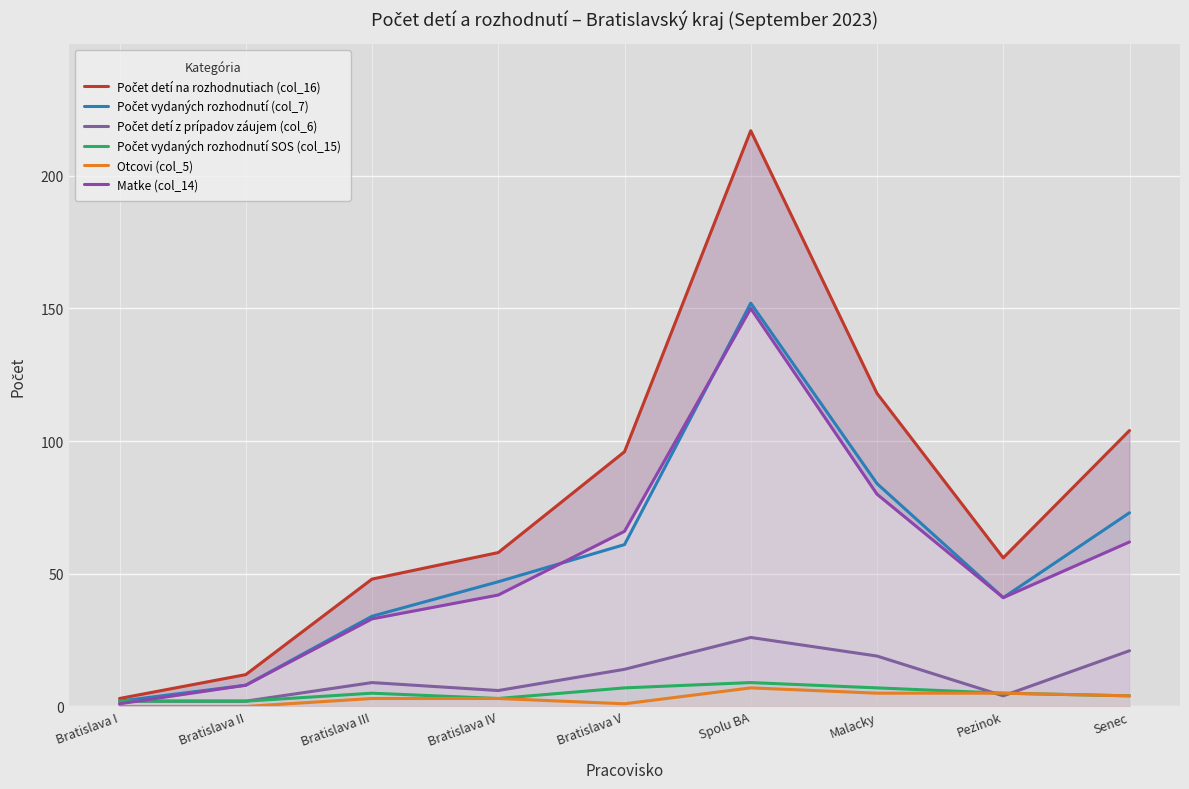

What is the label of the 8th point from the left?

Pezinok